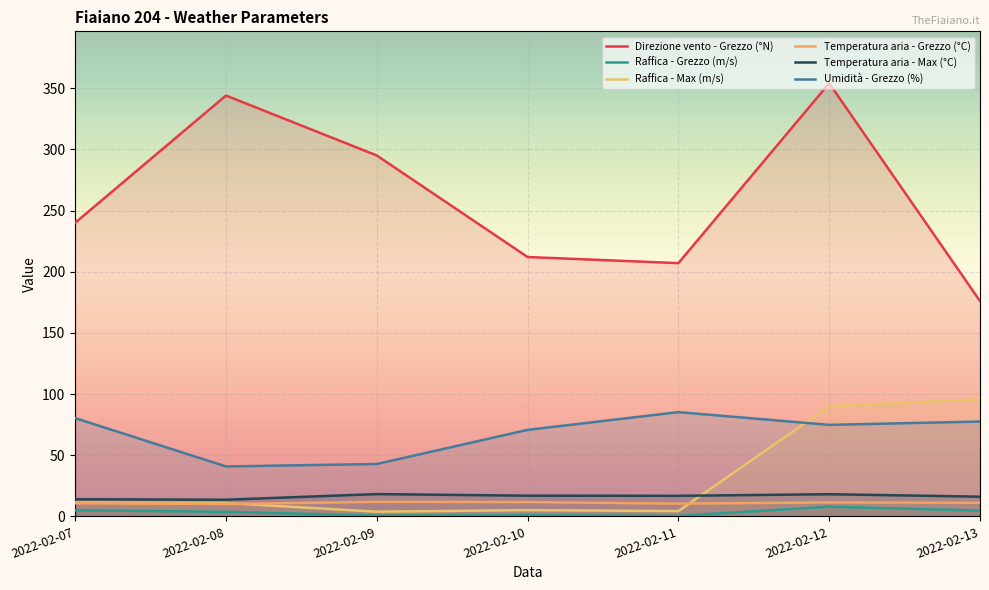

Is it true that Temperatura aria - Grezzo (°C) equals 5.6 at 2022-02-07?

False